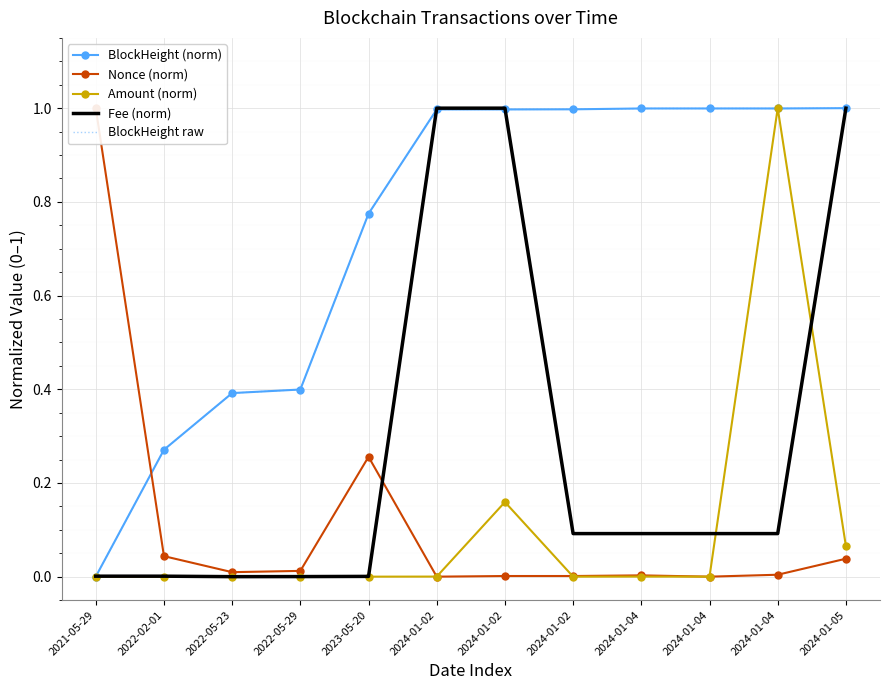

How many values in Nonce (norm) are above zero?

10